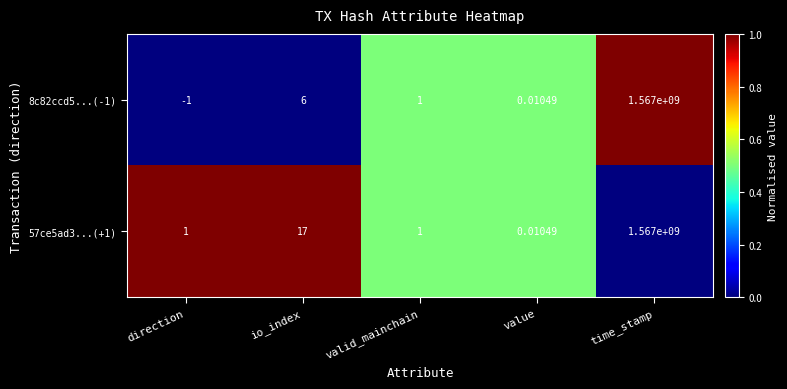

At which category is the sum across all series the highest?

time_stamp